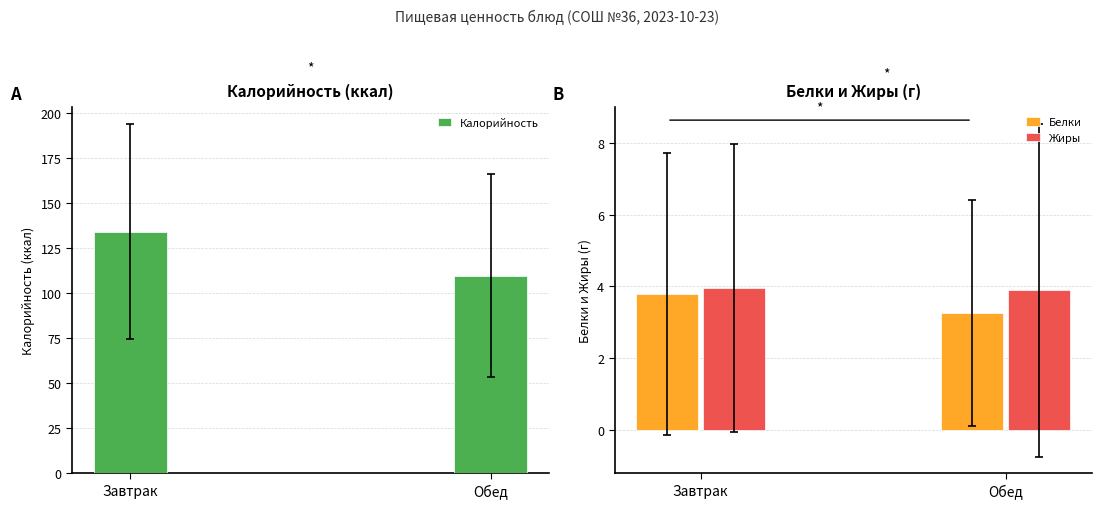

Which series changed the most between Завтрак and Обед?

Калорийность